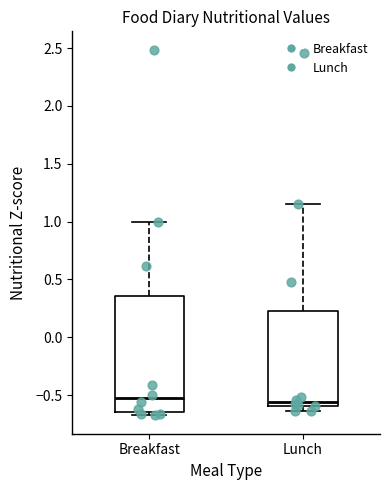

Reading left to right, read every box against the y-axis: the position of its median line, the range the box covers, and the ends of its whiskers. The values are not printed on the chart, so give them approximately, as read against the axis.

Breakfast: median -0.55, box -0.65 to 0.35, whiskers -0.70 to 1.00
Lunch: median -0.55, box -0.60 to 0.25, whiskers -0.65 to 1.15